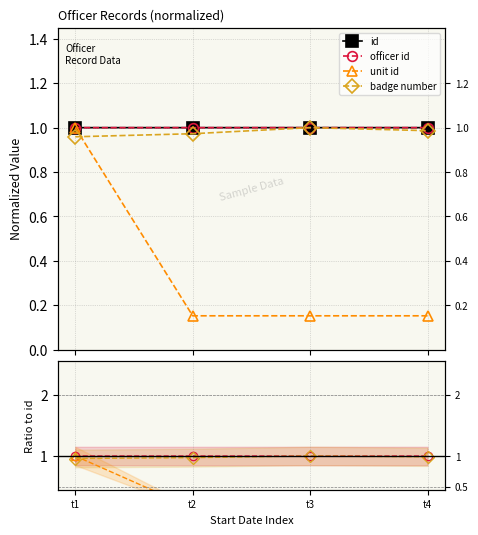

Which series has the widest spread of values?

unit id